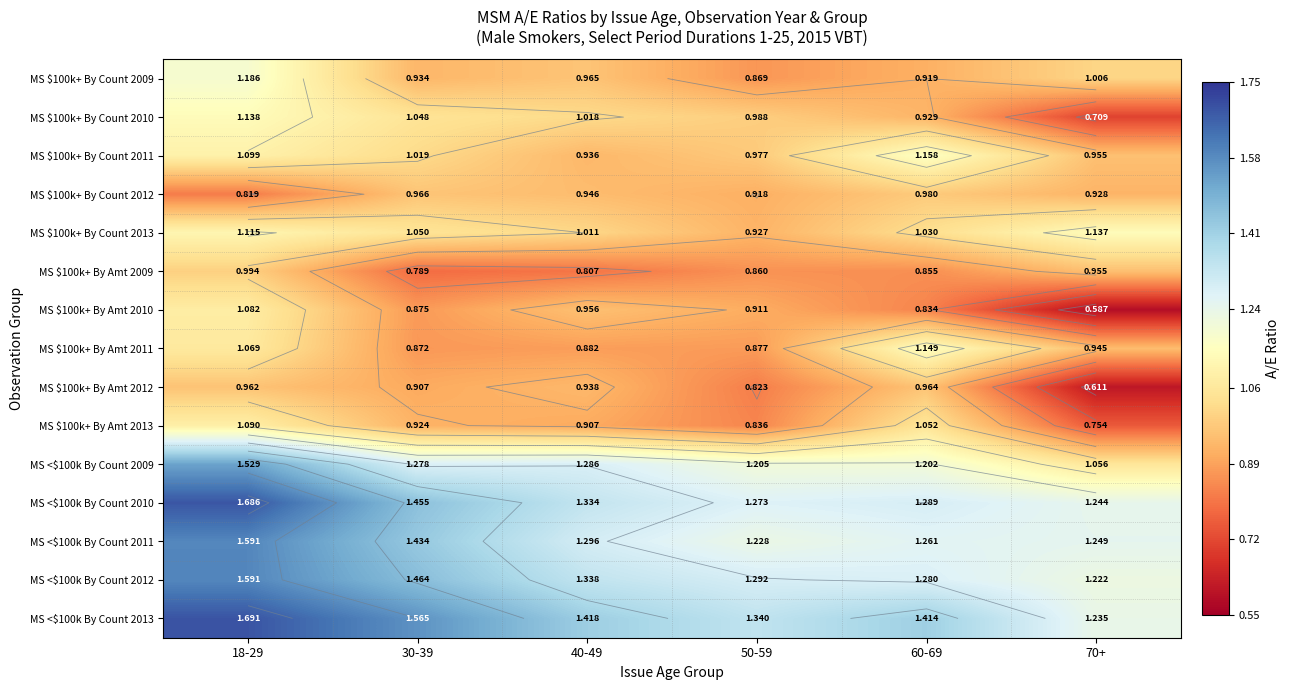

What is the difference between the highest and lowest values at 30-39?

0.8